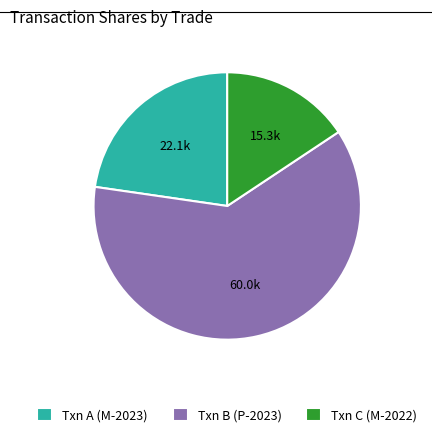

Does any single category account for the majority?

Yes